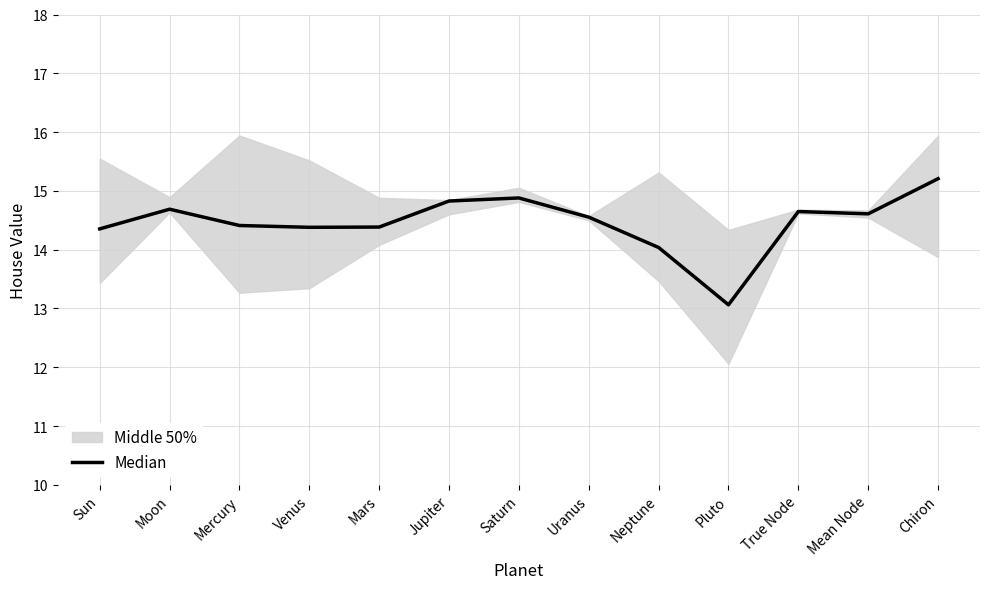

What is the change in value from Uranus to Mean Node?

+0.1